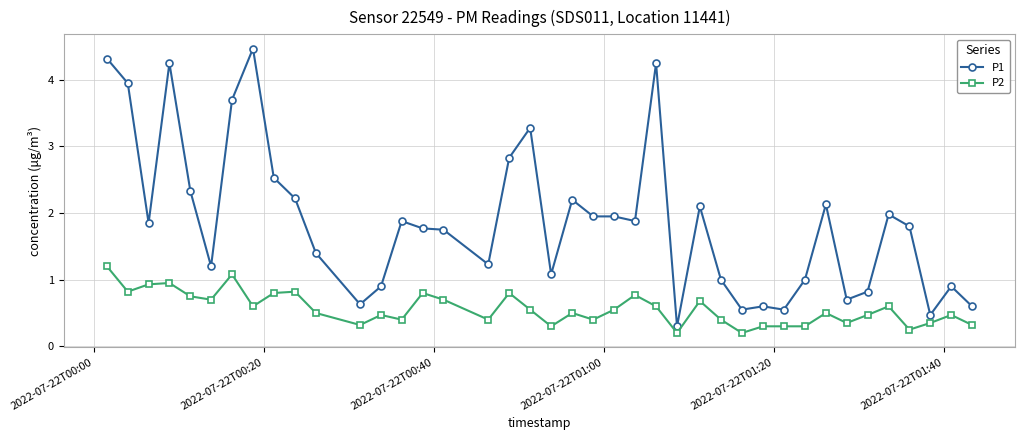

Does the chart have visible grid lines?

Yes